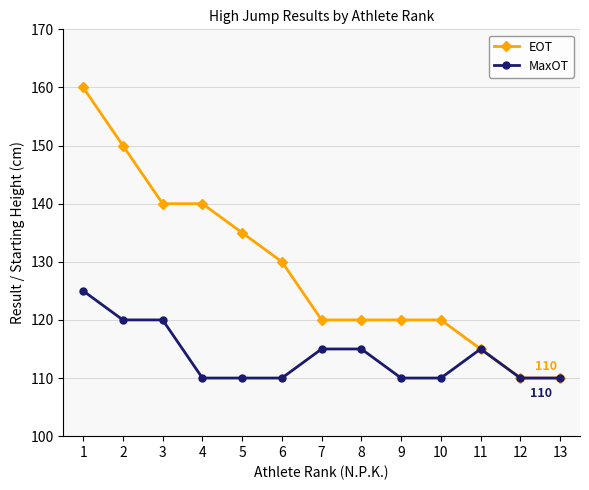

What is the sum of all EOT values?

1670